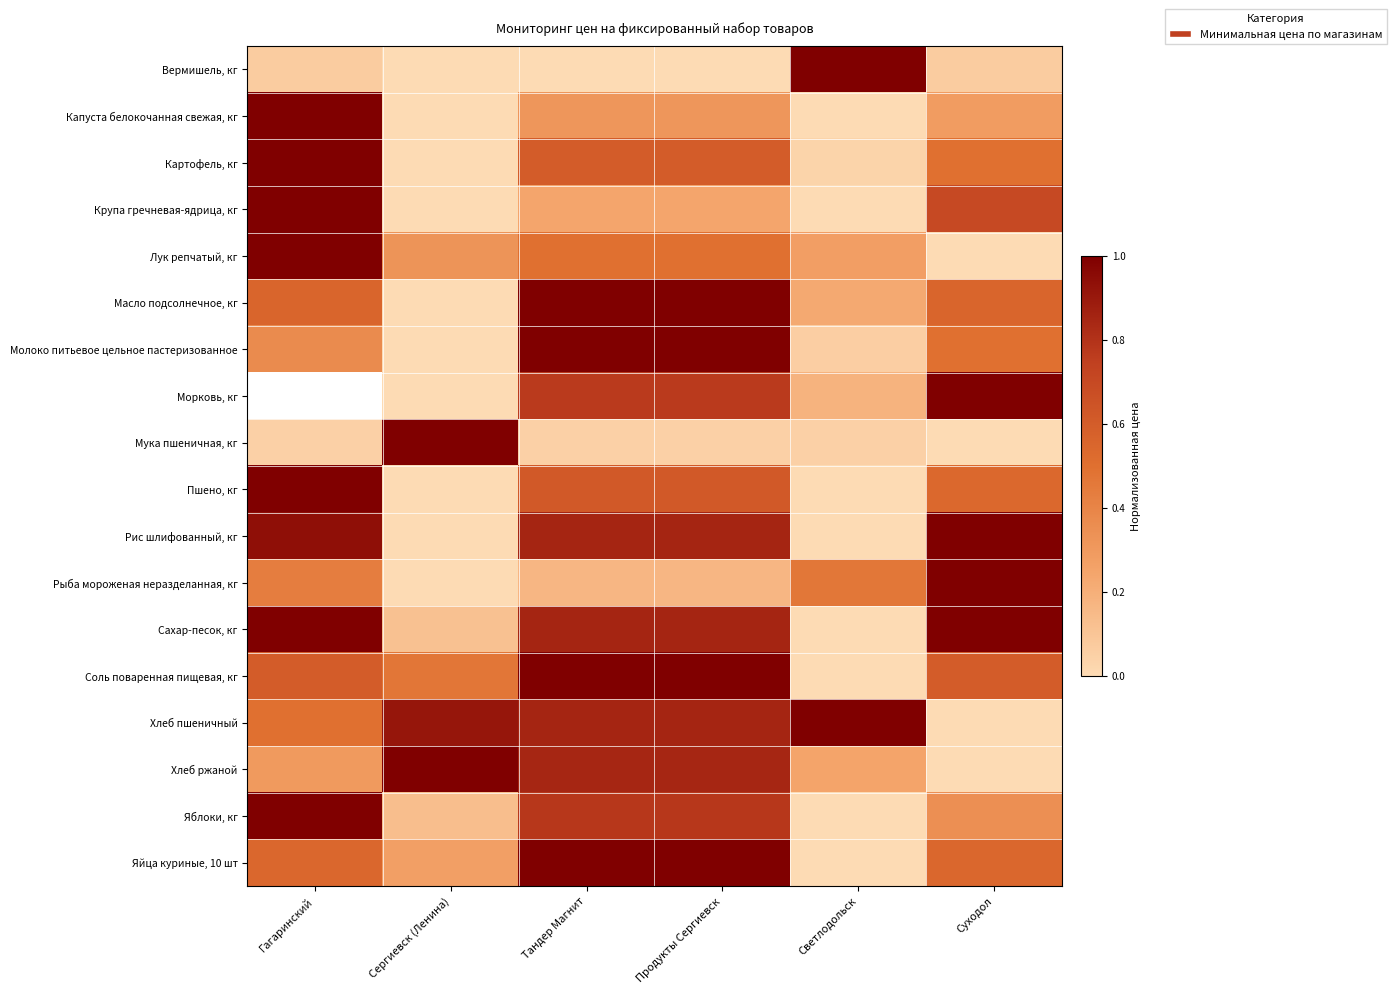

How many series are shown in this chart?

18